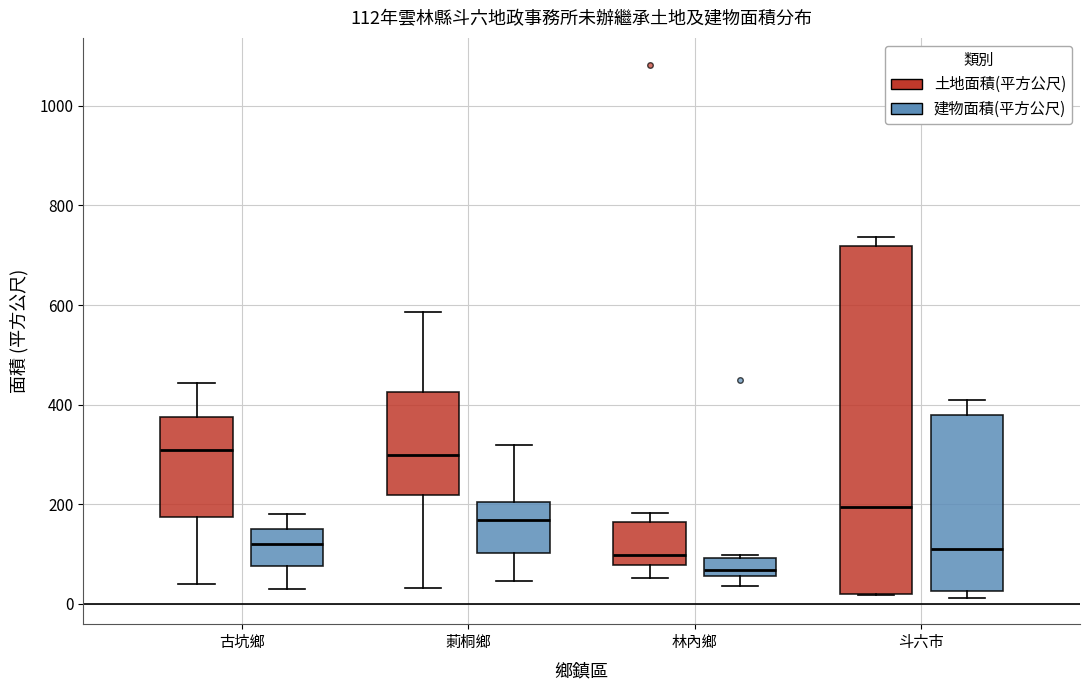

Comparing the boxes themselves (not the whiskers), which one is the tallest?

斗六市 (土地面積(平方公尺))